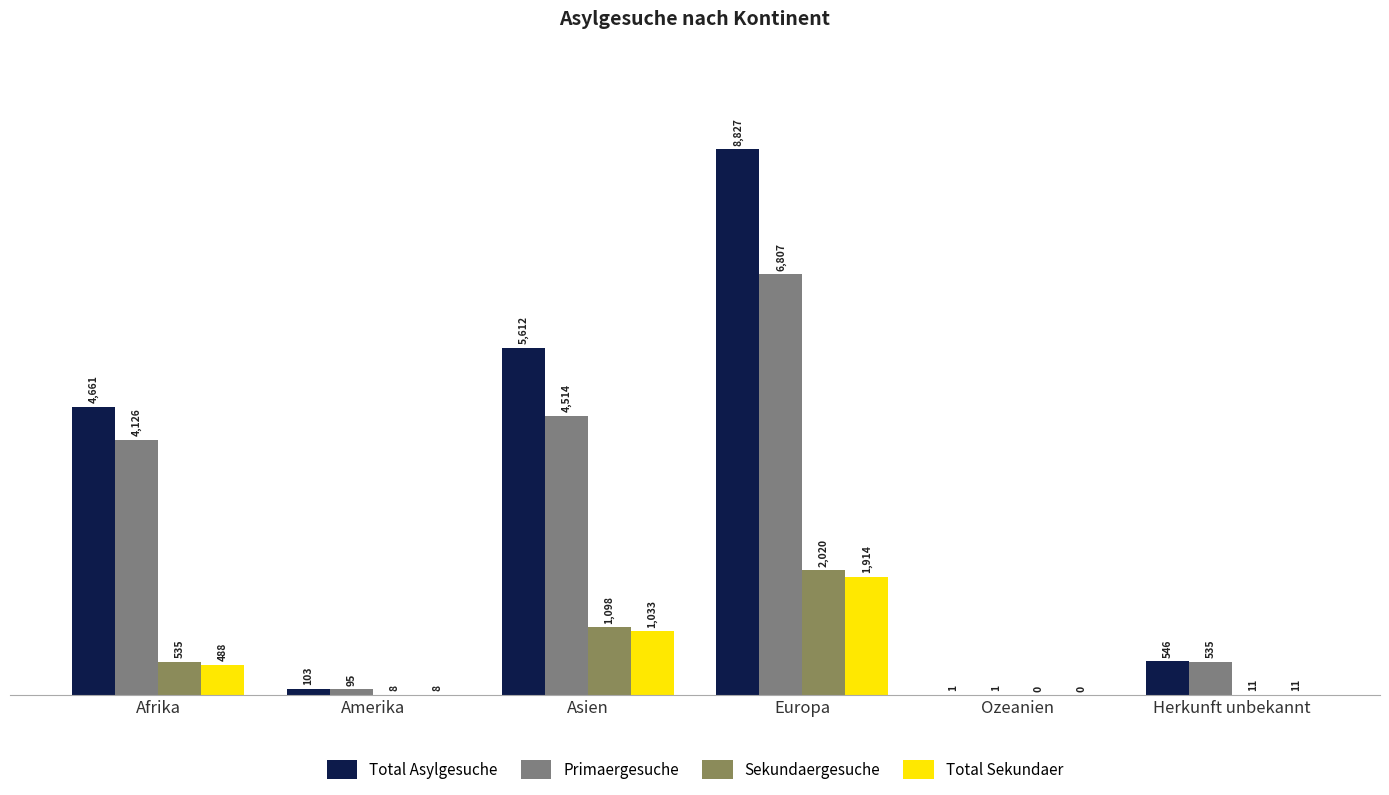

Reading left to right, what are all the values shown in this chart?

Total Asylgesuche: 4661	103	5612	8827	1	546
Primaergesuche: 4126	95	4514	6807	1	535
Sekundaergesuche: 535	8	1098	2020	0	11
Total Sekundaer: 488	8	1033	1914	0	11